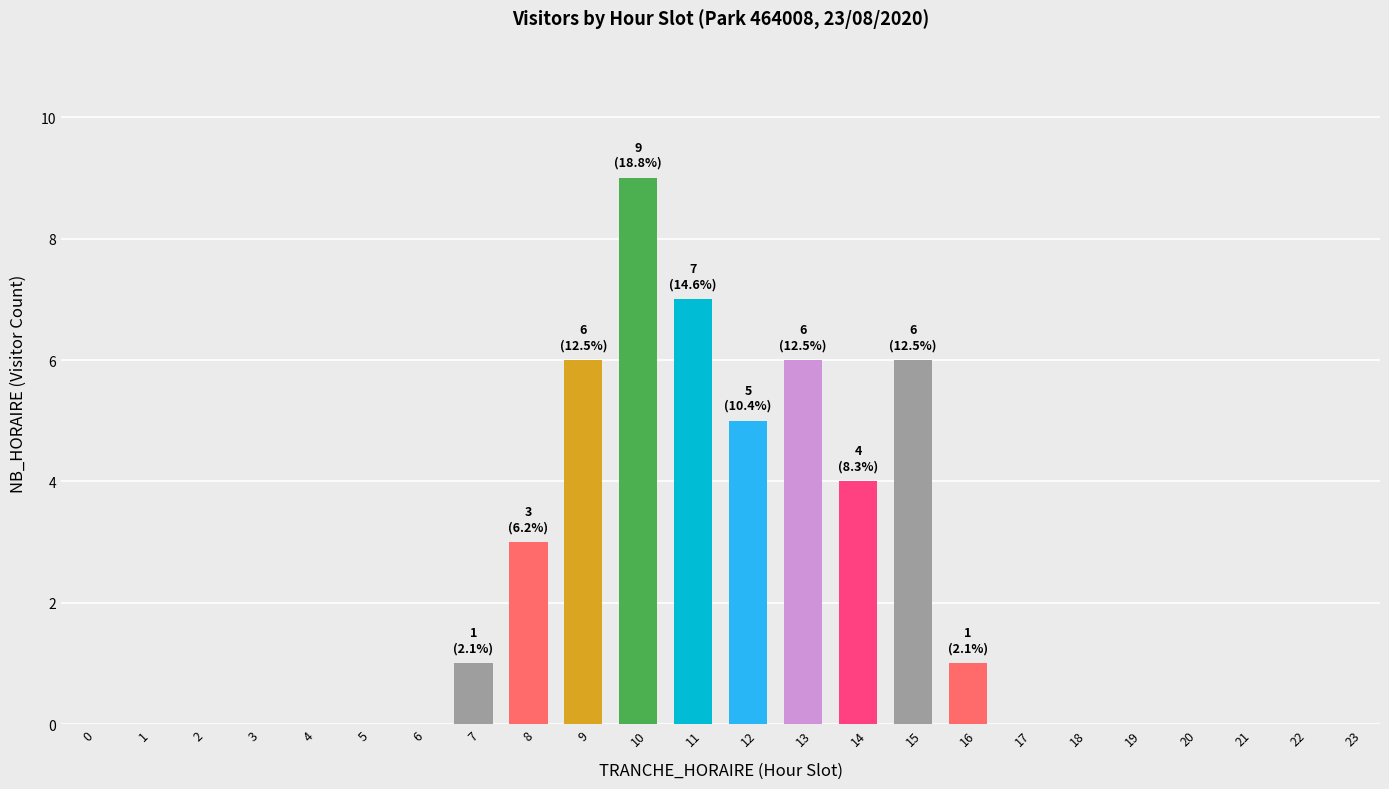

What is the maximum value shown in the chart?

9